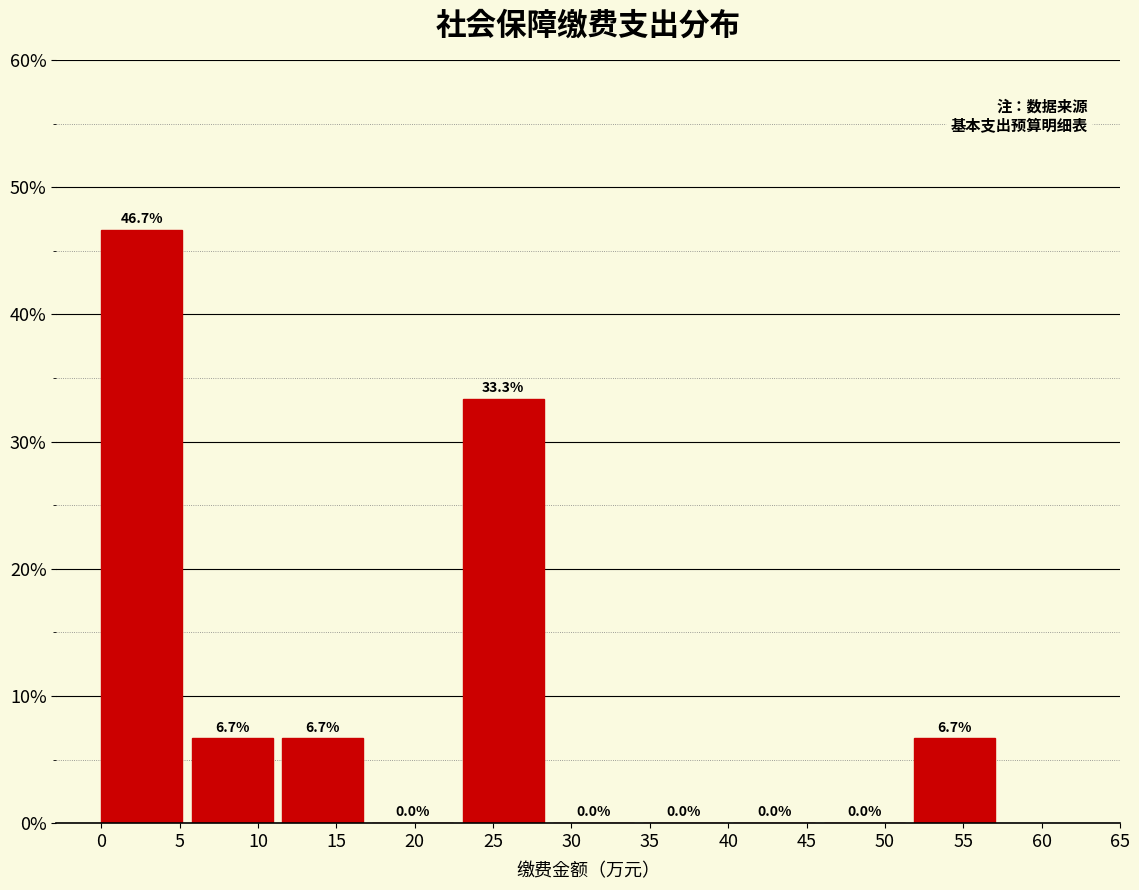

Reading left to right, list every bar in this chart as the range it spans on the x-axis followed by its height. The bar edges are not printed on the chart, so give them approximately, as read against the axis.

0.0 to 6.0: 46.7
6.0 to 11.5: 6.7
11.5 to 17.5: 6.7
17.5 to 23.0: 0.0
23.0 to 29.0: 33.3
29.0 to 34.5: 0.0
34.5 to 40.5: 0.0
40.5 to 46.0: 0.0
46.0 to 52.0: 0.0
52.0 to 57.5: 6.7